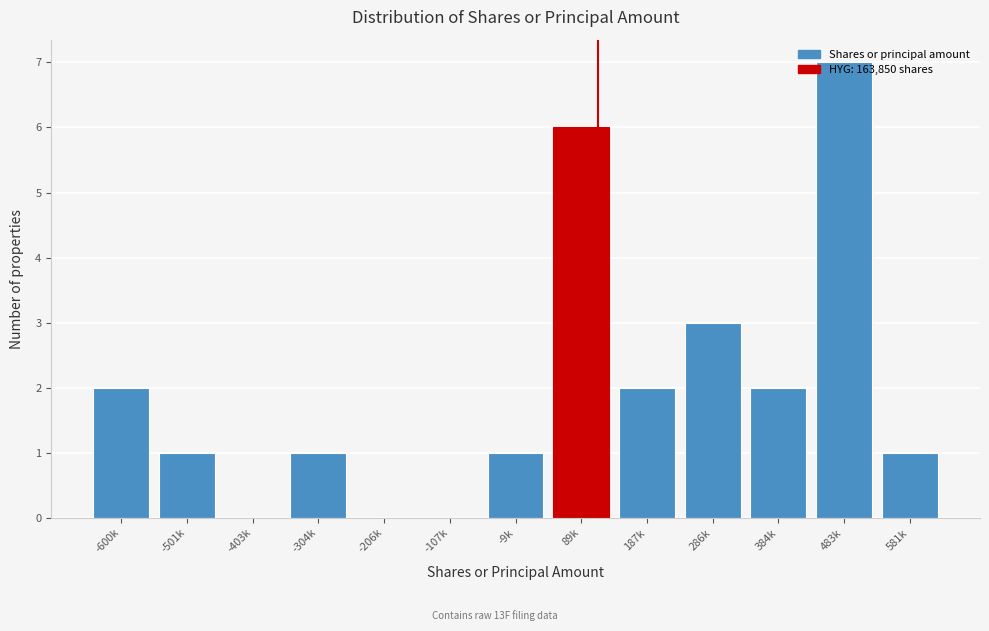

What is the sum of the values at 286k and 581k?

4